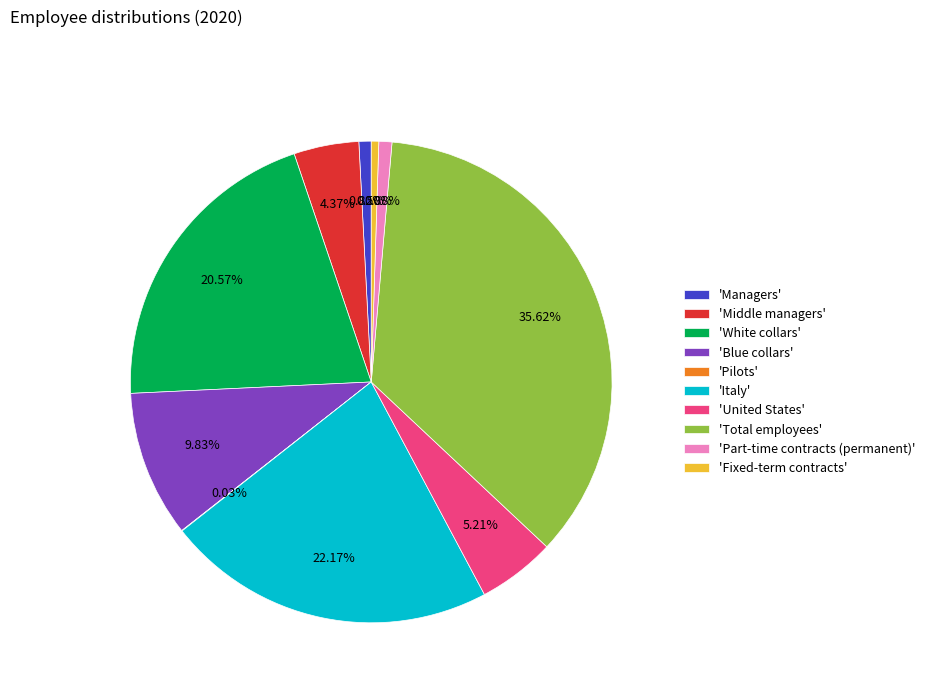

Combined, do 'United States' and 'Part-time contracts (permanent)' account for over 50%?

No